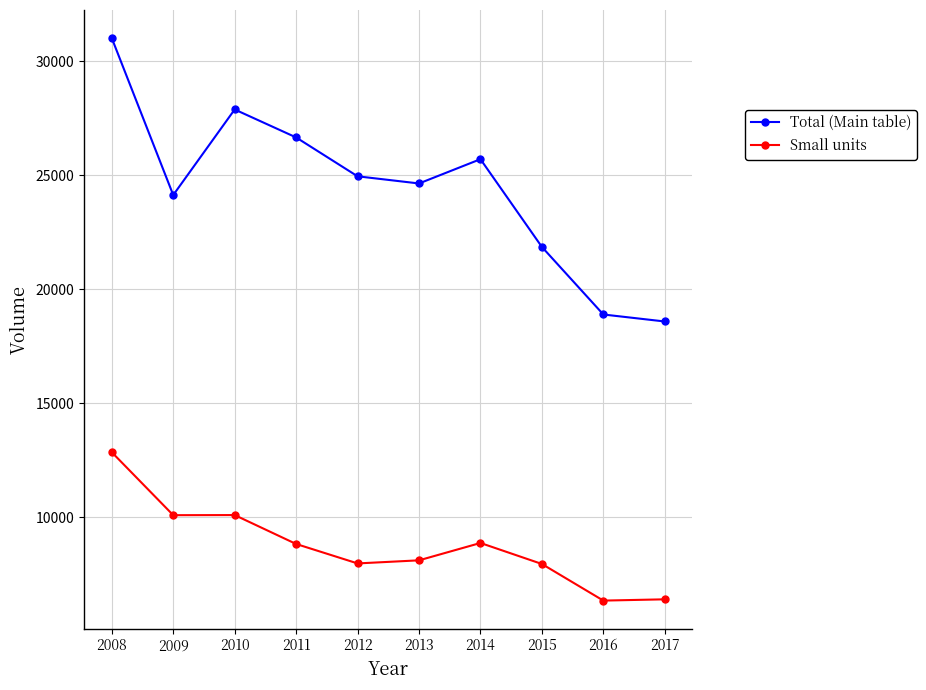

Rank the series at 2017 from highest to lowest value.

Total (Main table), Small units